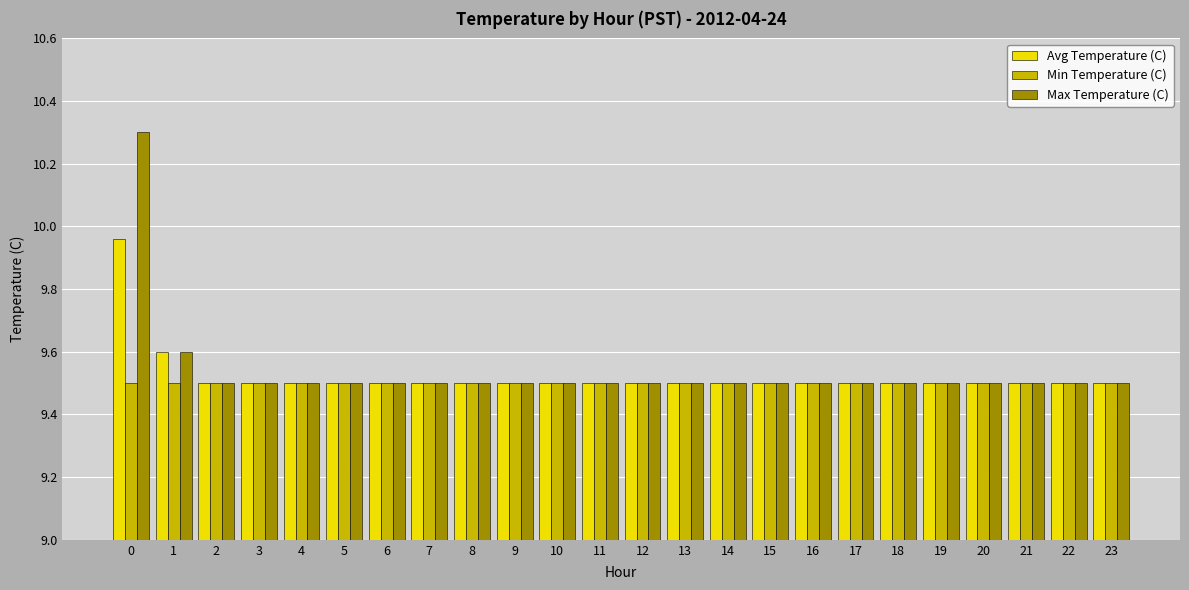

Rank the series by their maximum value, from lowest to highest.

Min Temperature (C), Avg Temperature (C), Max Temperature (C)